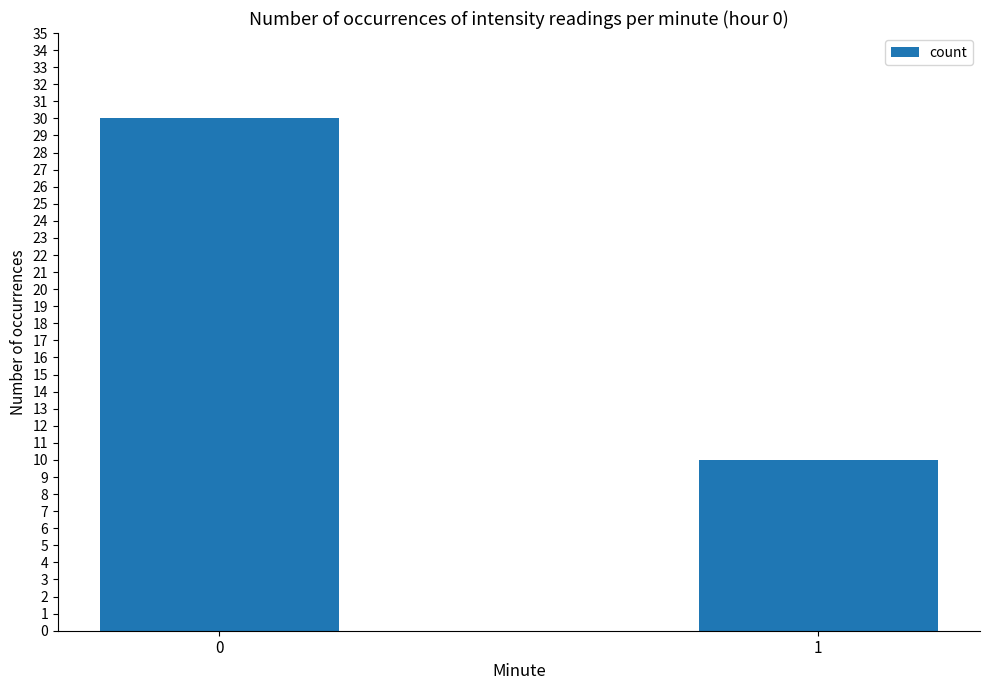

What is the greatest value displayed?

30